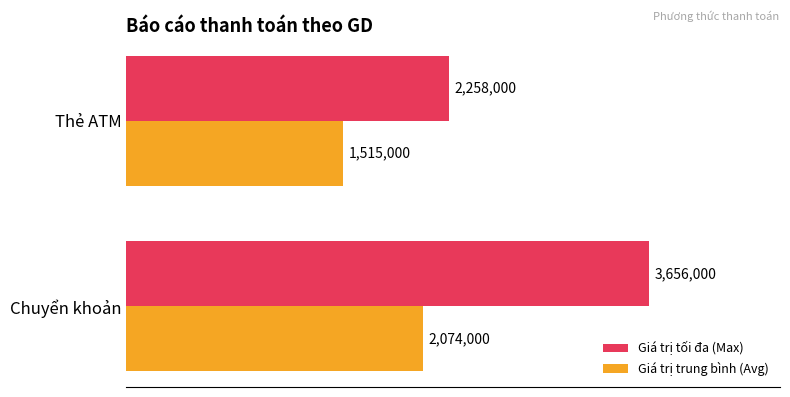

What are all the series names shown in the legend?

Giá trị tối đa (Max), Giá trị trung bình (Avg)